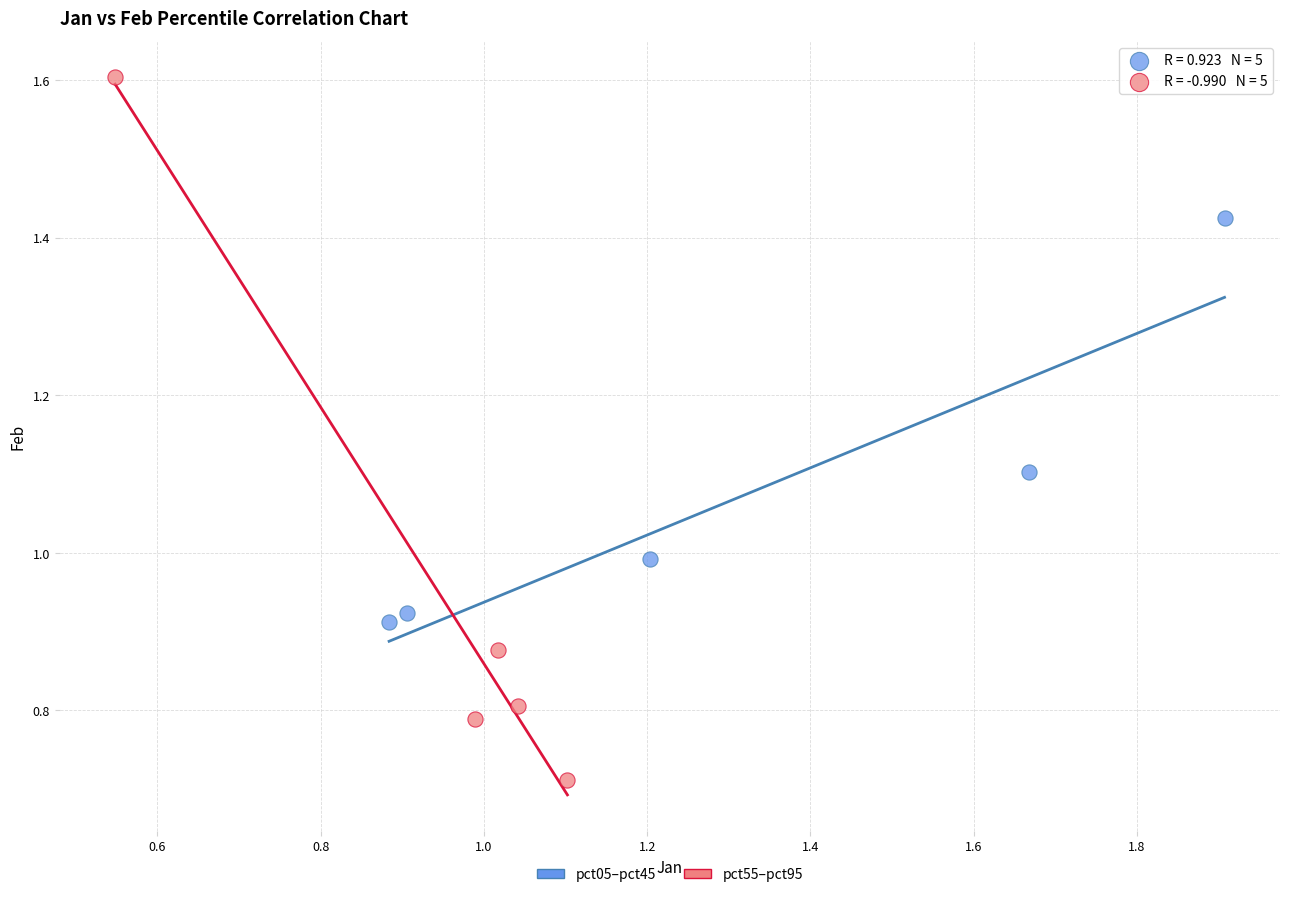

Which series contains the highest Y value?

pct55–pct95